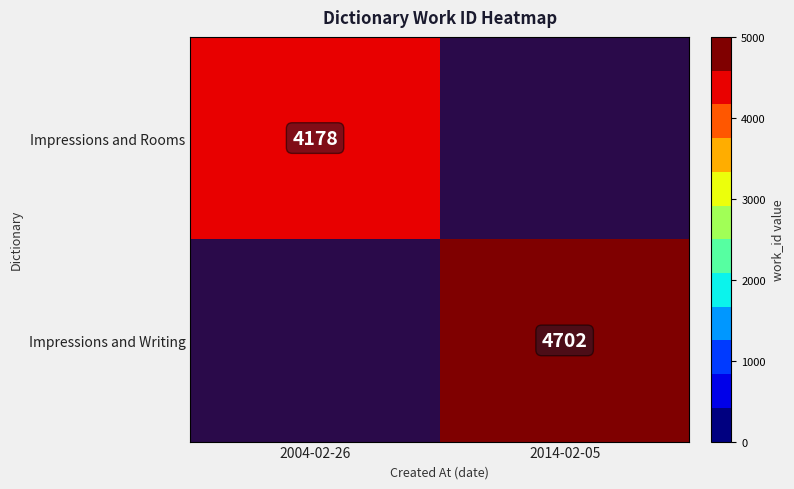

True or false: Impressions and Writing has a value of 4702 at 2014-02-05.

True